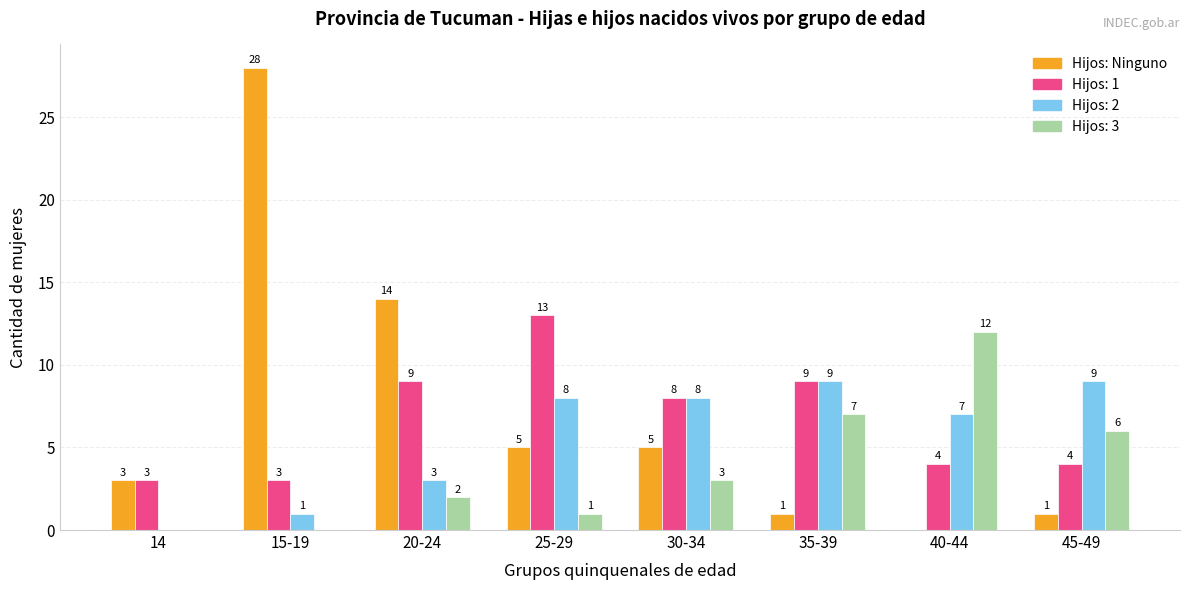

Does the chart contain stacked bars?

No